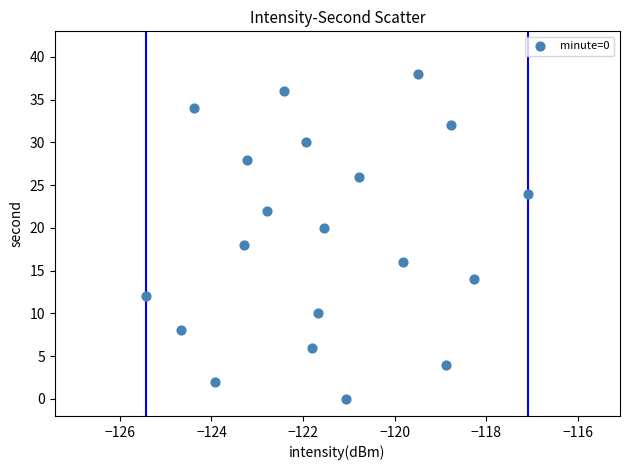

What is the range of Y values (max minus min)?

38